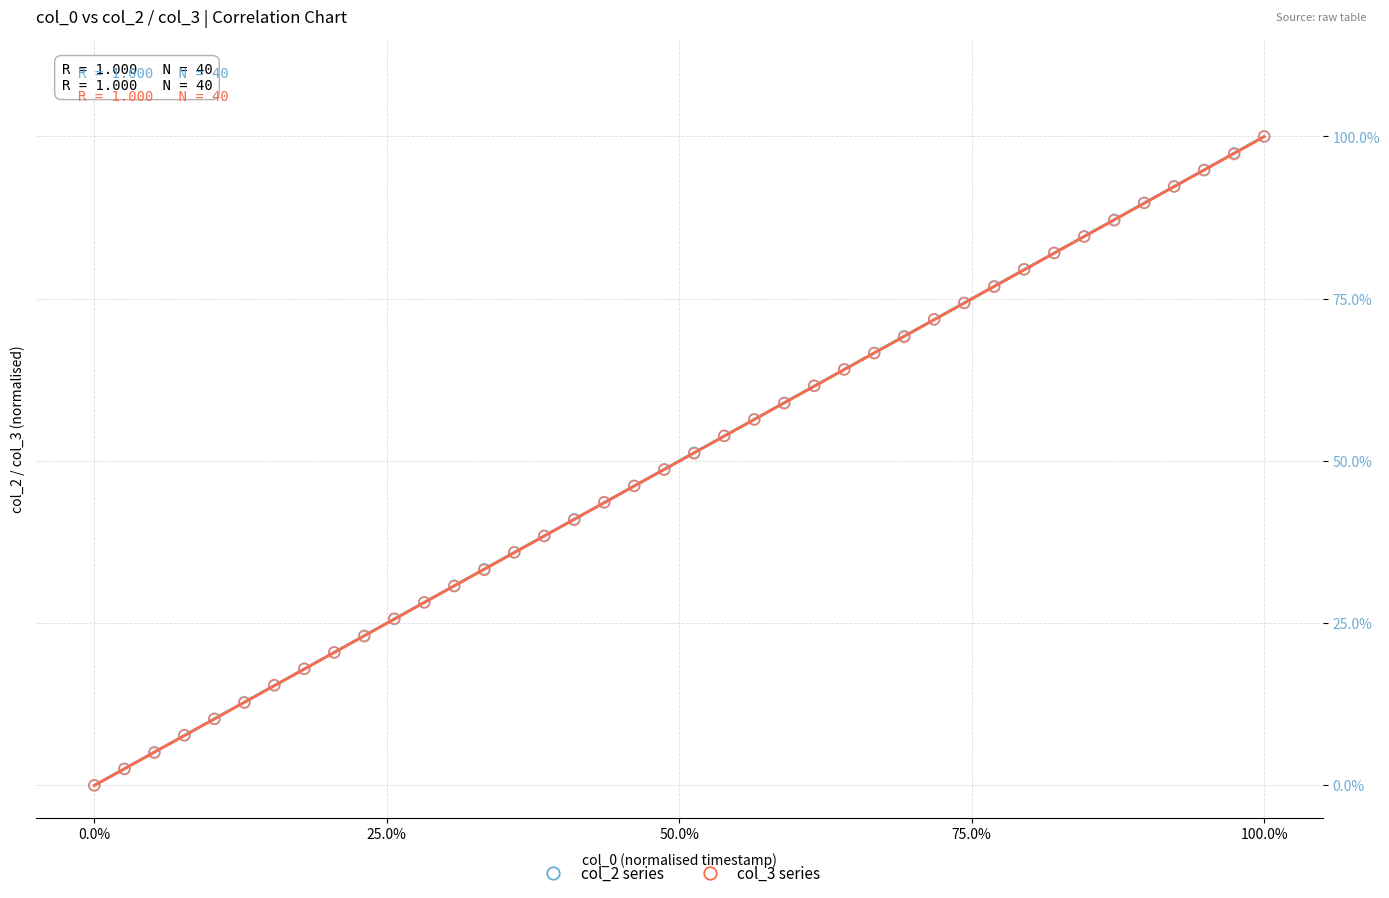

What are all the series names shown in the legend?

col_2 series, col_3 series